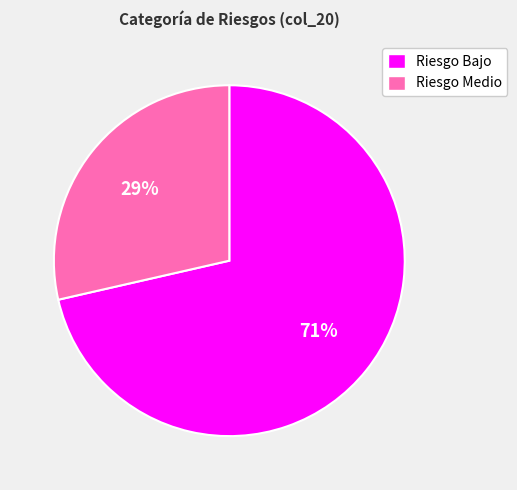

To the nearest percent, what is the average slice percentage?

50%